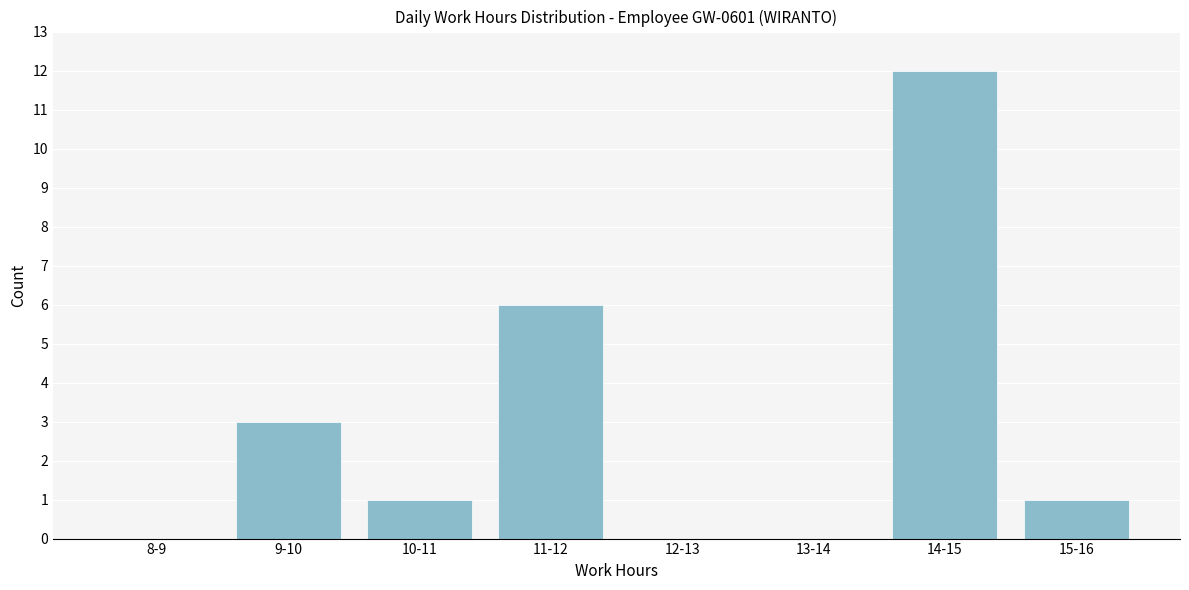

Reading left to right, transcribe all the data shown in this chart.

8-9=0	9-10=3	10-11=1	11-12=6	12-13=0	13-14=0	14-15=12	15-16=1